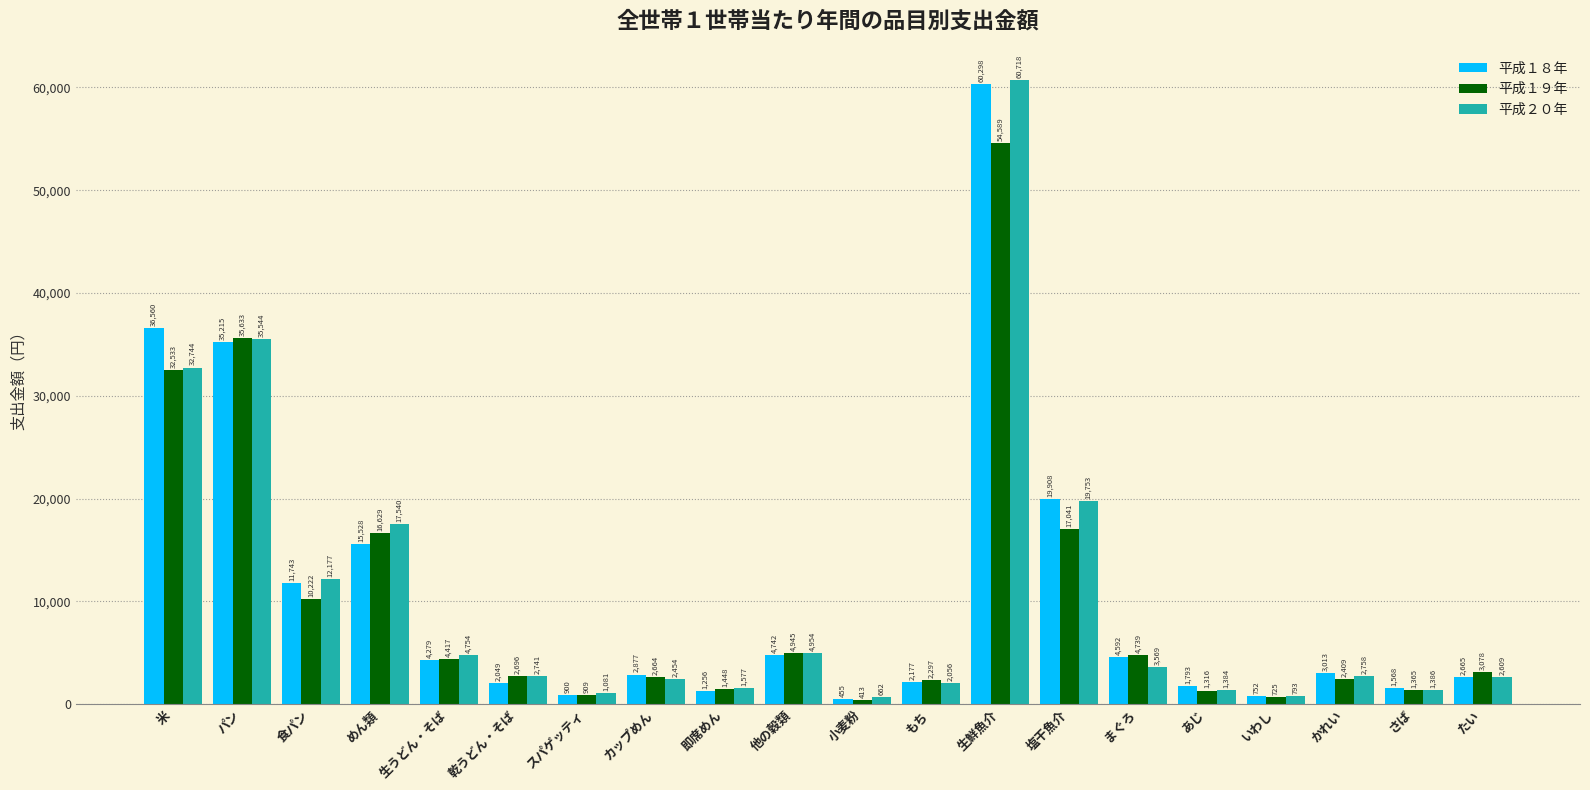

What is the minimum value shown in the chart?

413